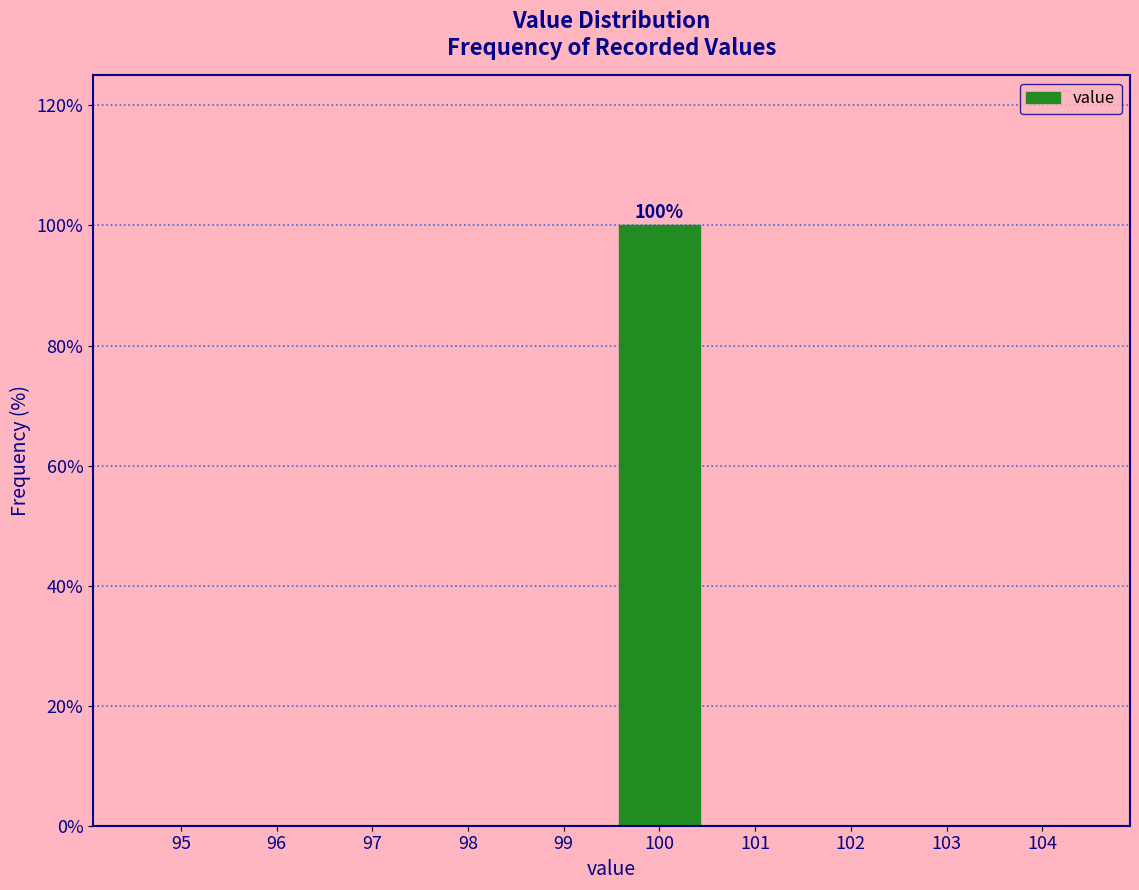

Reading right to left, list all the values displayed in this chart.

104=0	103=0	102=0	101=0	100=100	99=0	98=0	97=0	96=0	95=0